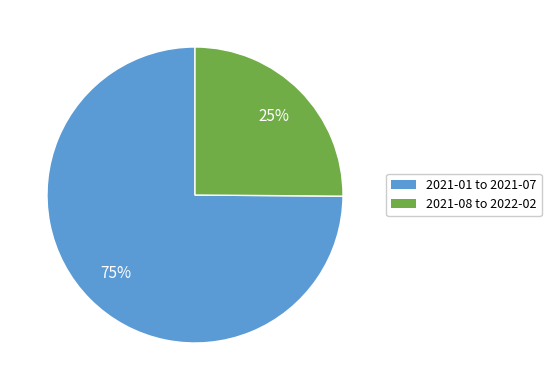

To the nearest percent, what is the difference between the largest and smallest slice percentages?

50%